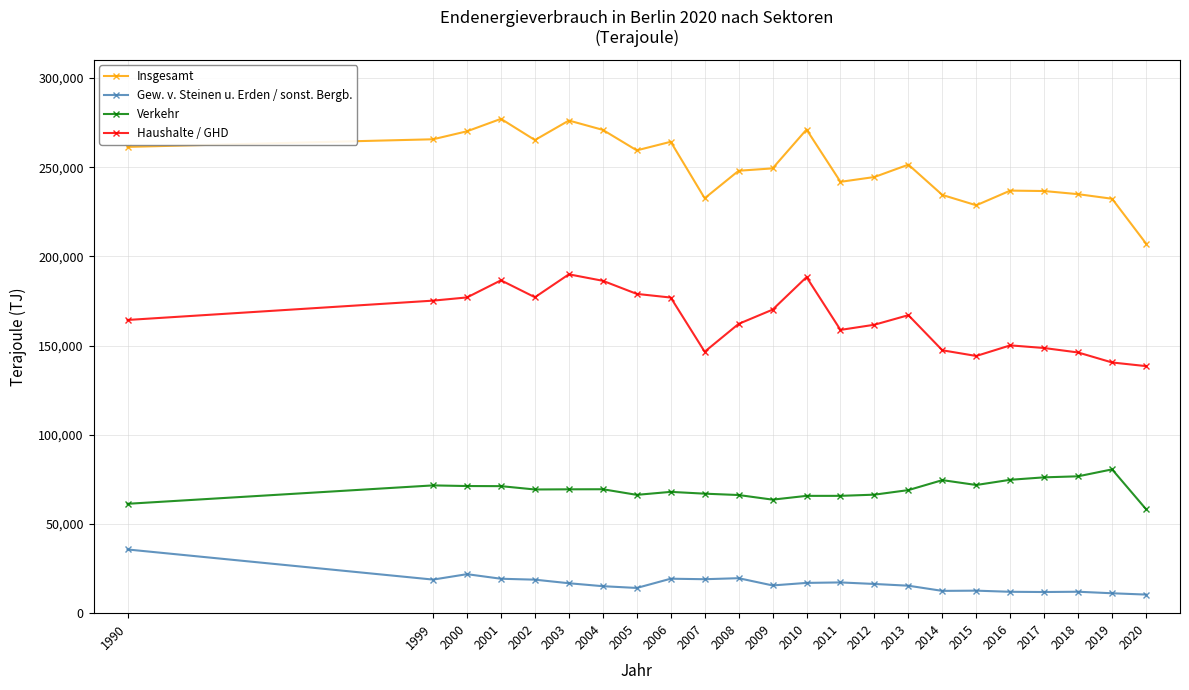

What is the value of the Gew. v. Steinen u. Erden / sonst. Bergb. point at the 22nd from the left?

11164.6